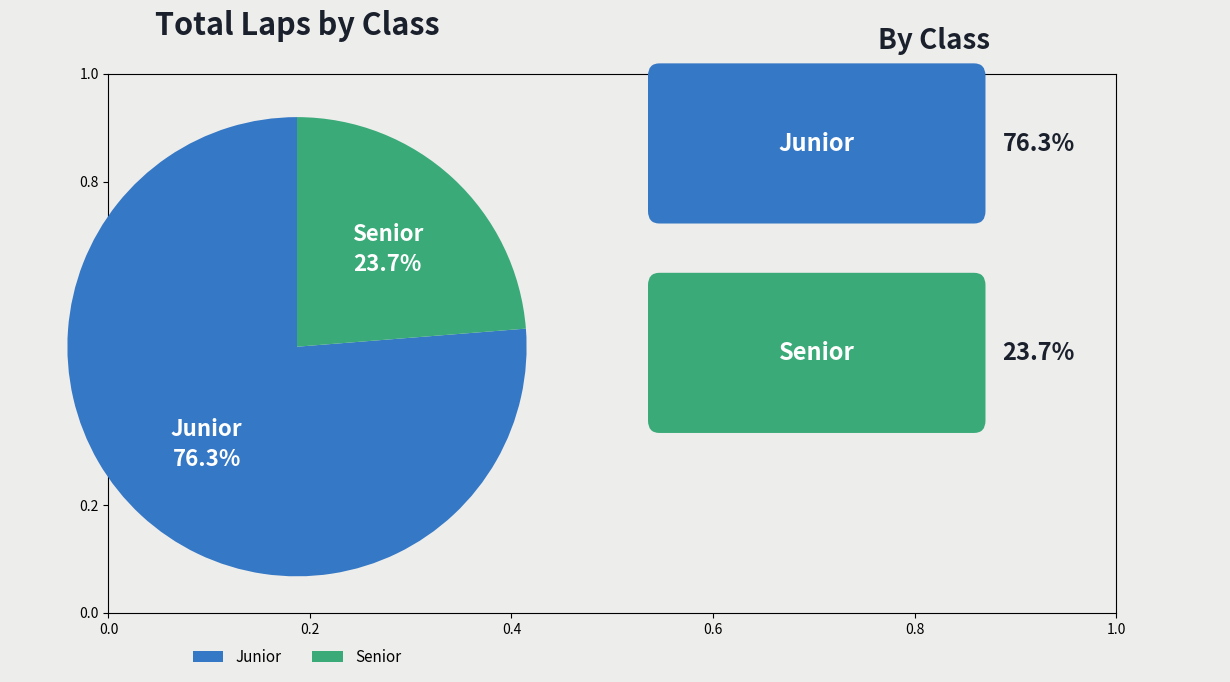

Count the number of slices in the pie.

2